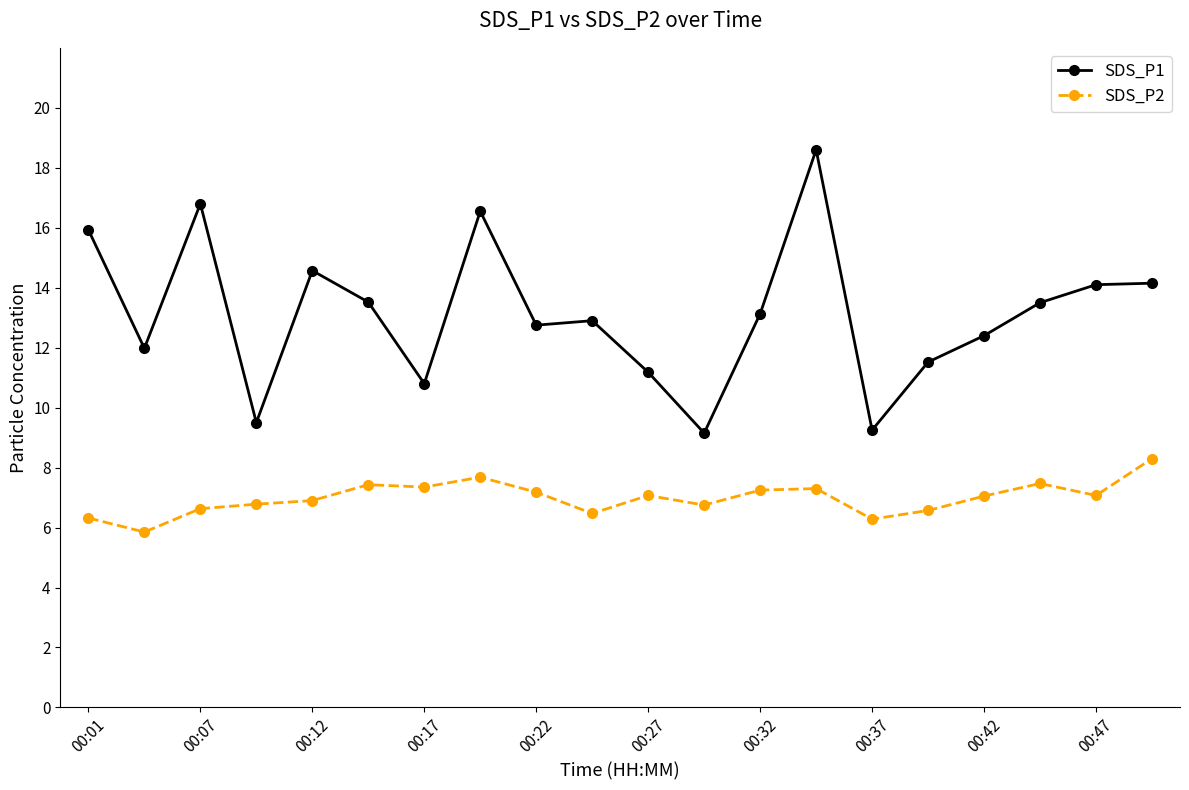

How many lines are shown in the chart?

2